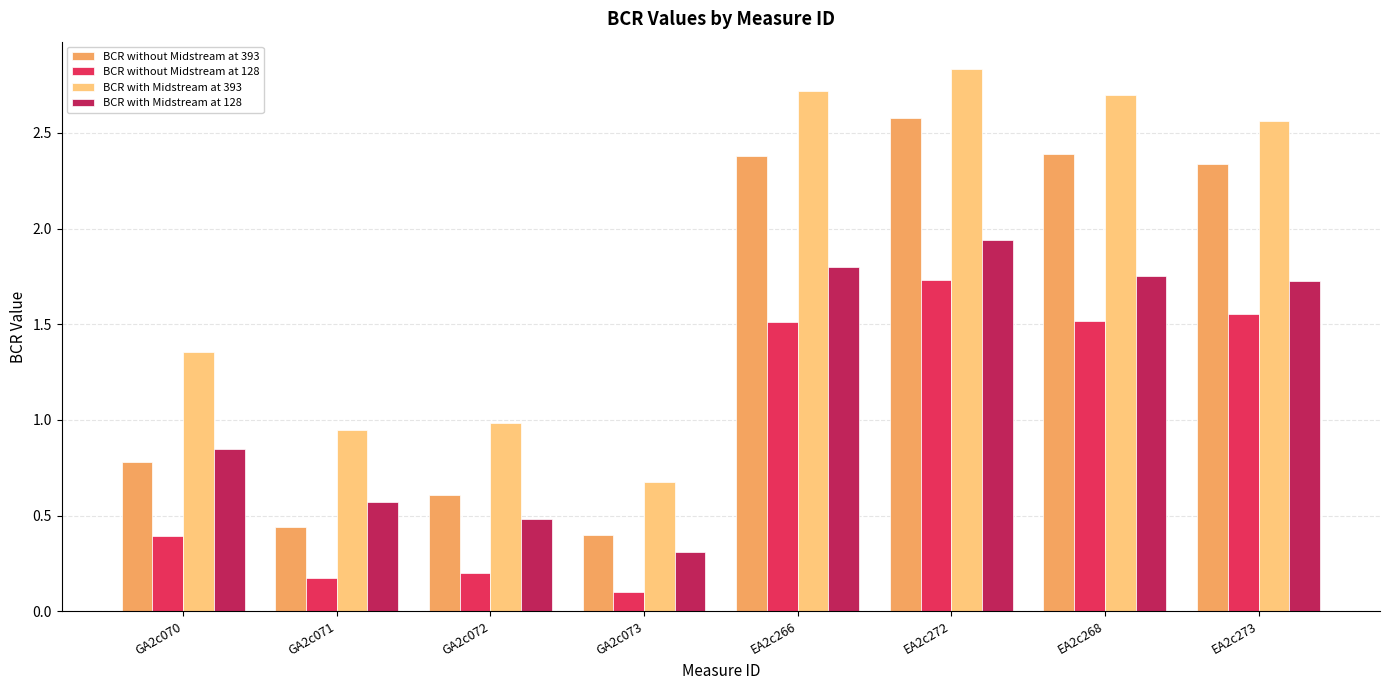

How many data points in BCR with Midstream at 393 are less than 2?

4